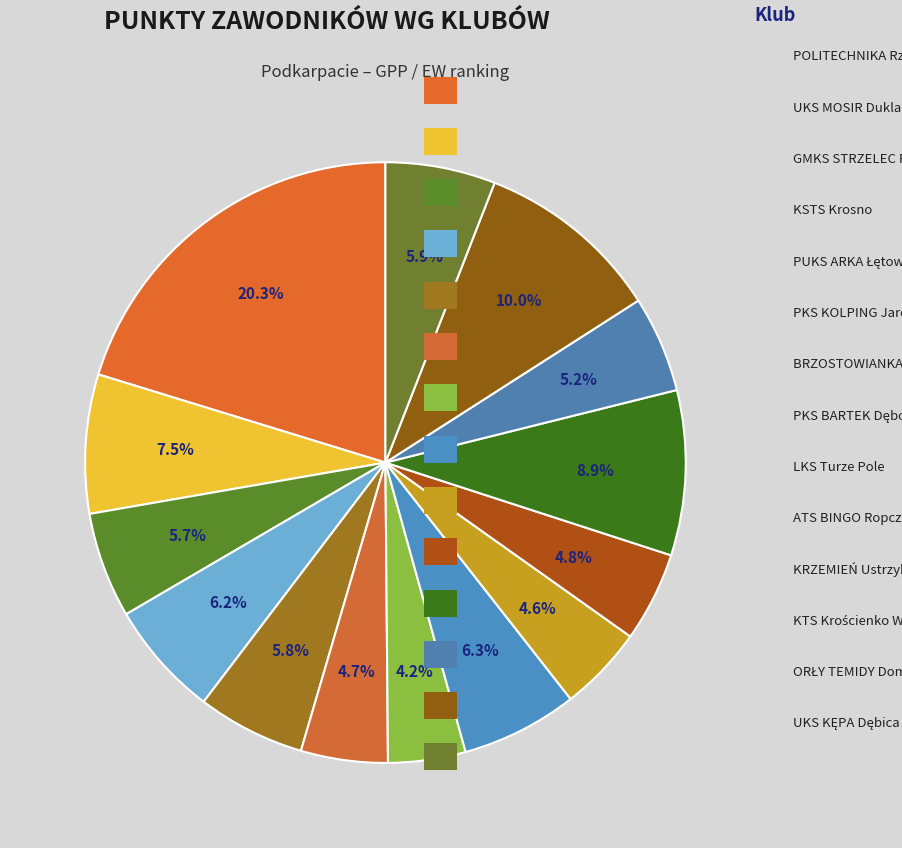

To the nearest percent, what is the average slice percentage?

7%